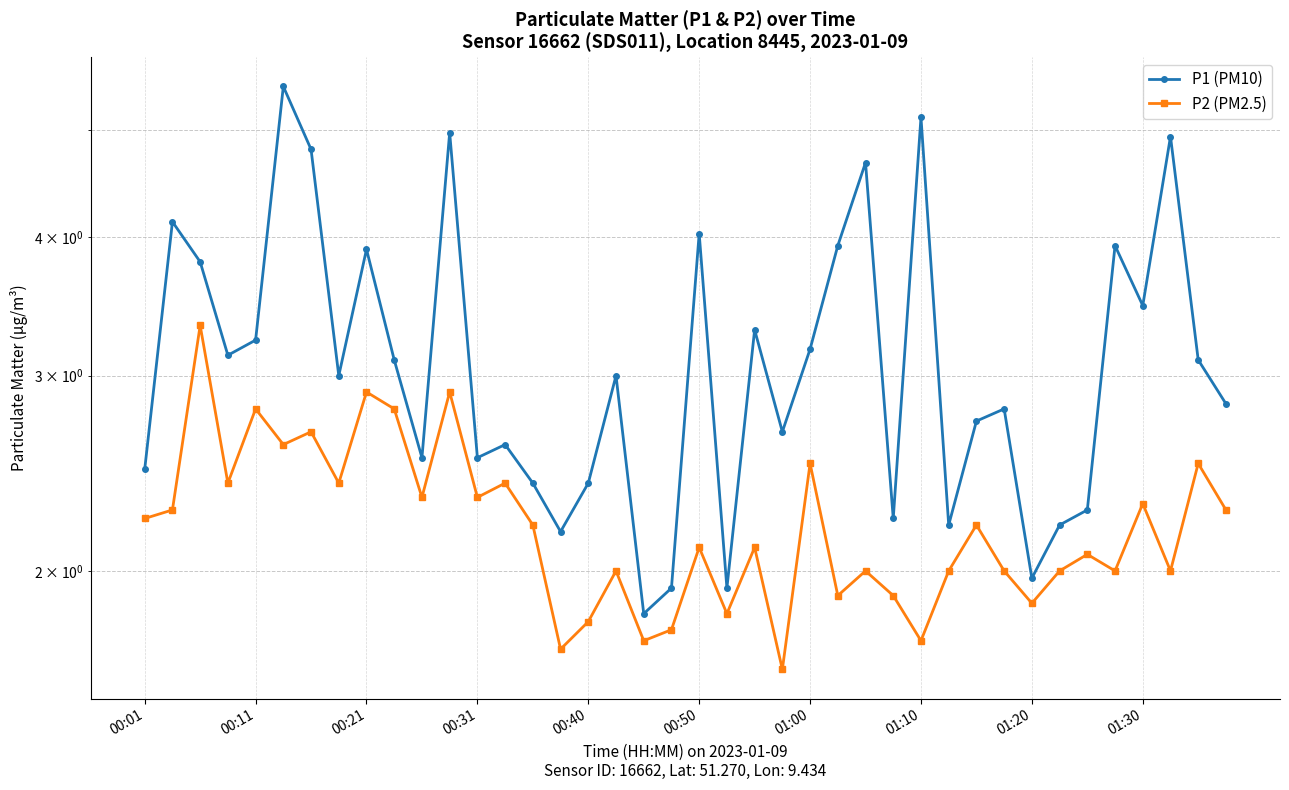

What is the lowest value of the P2 (PM2.5) series?

1.6